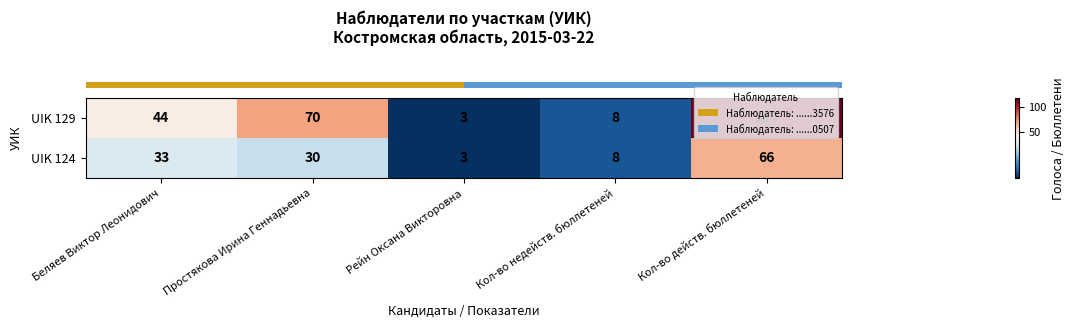

What is the minimum value shown in the chart?

3